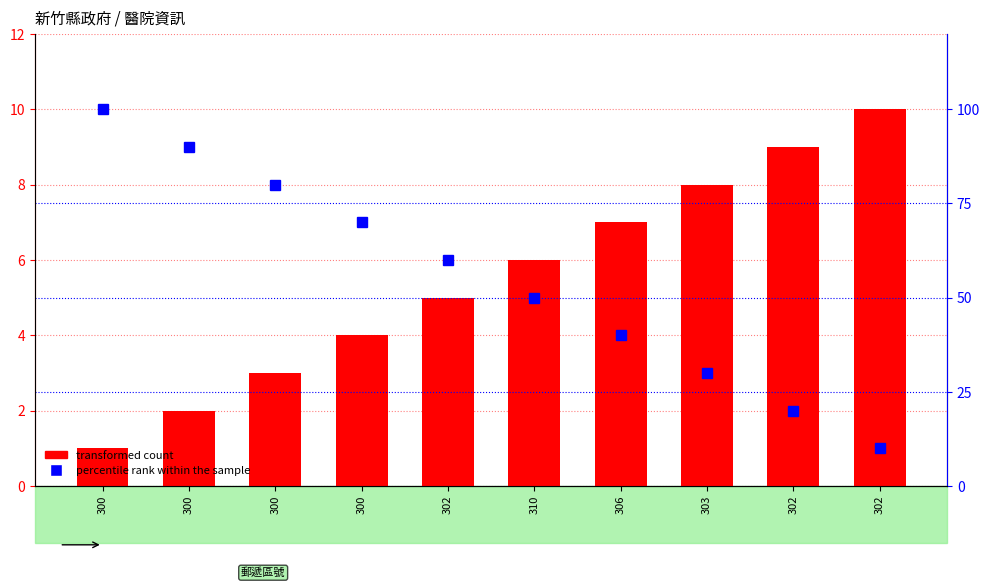

What is the label of the 1st bar from the left?

300